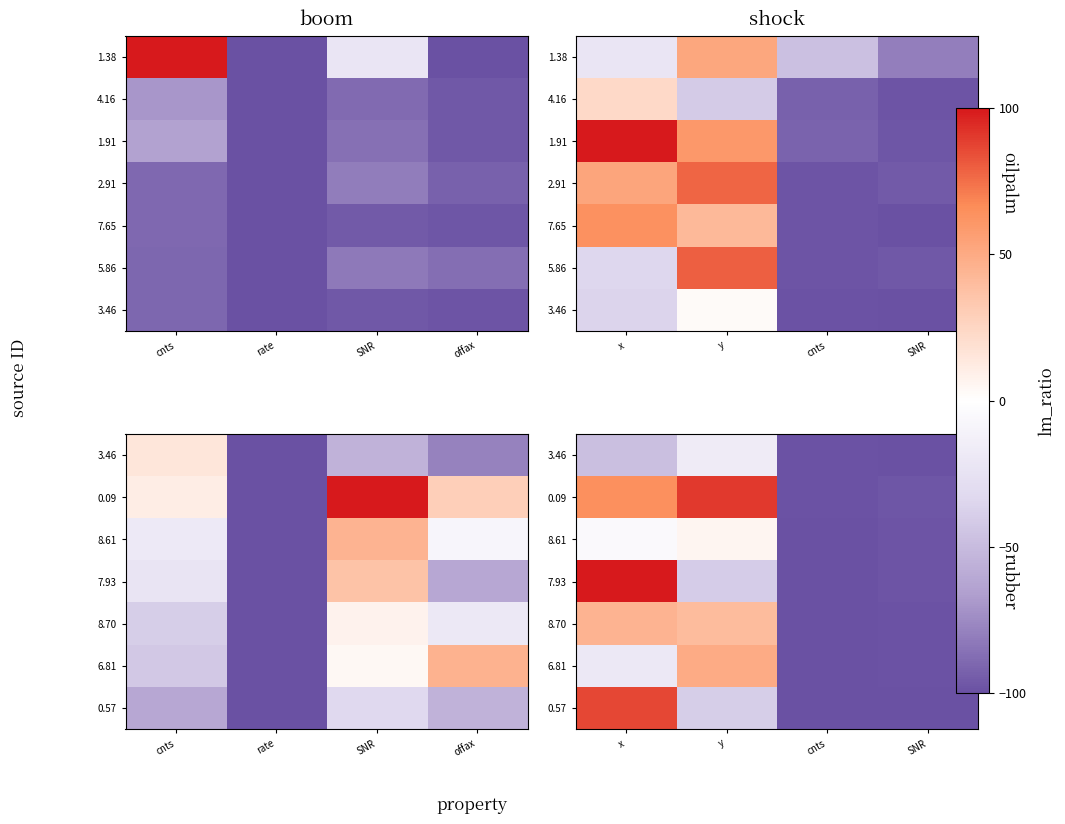

How many data points does each series have?

4